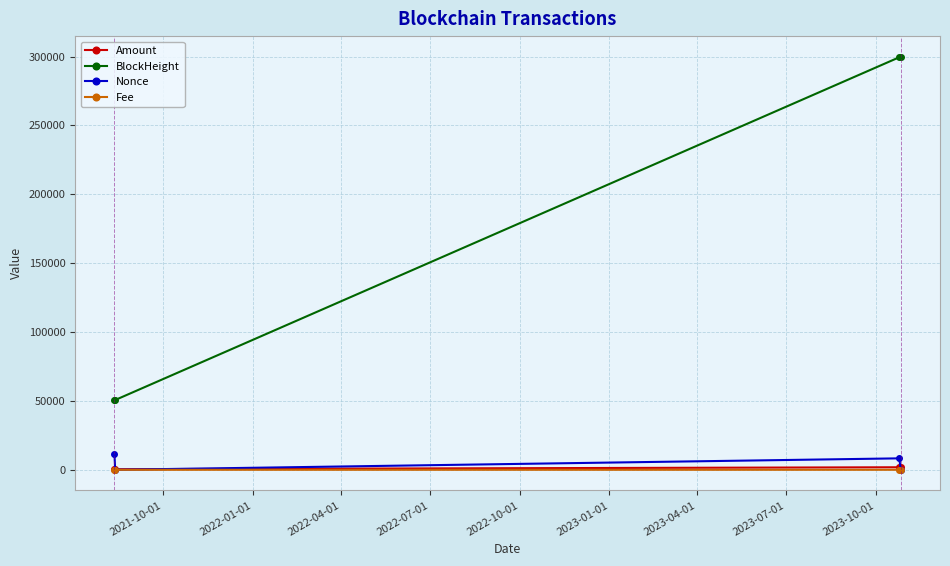

True or false: BlockHeight has more than 2 points higher than both neighbors.

False